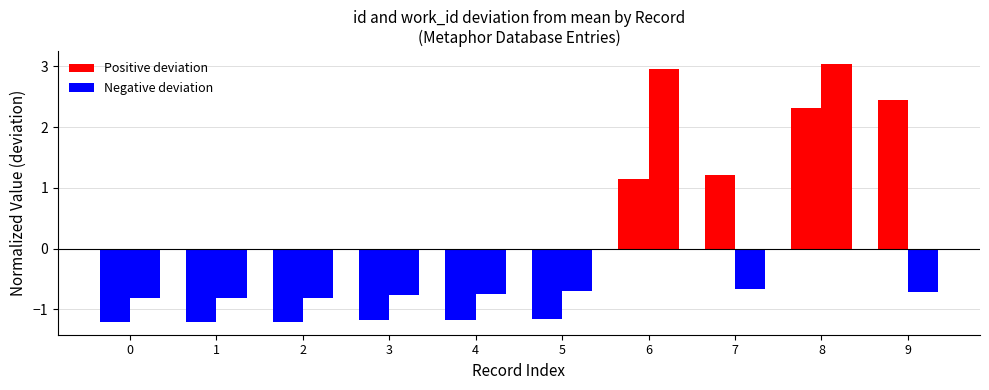

Count the number of categories in the chart.

10